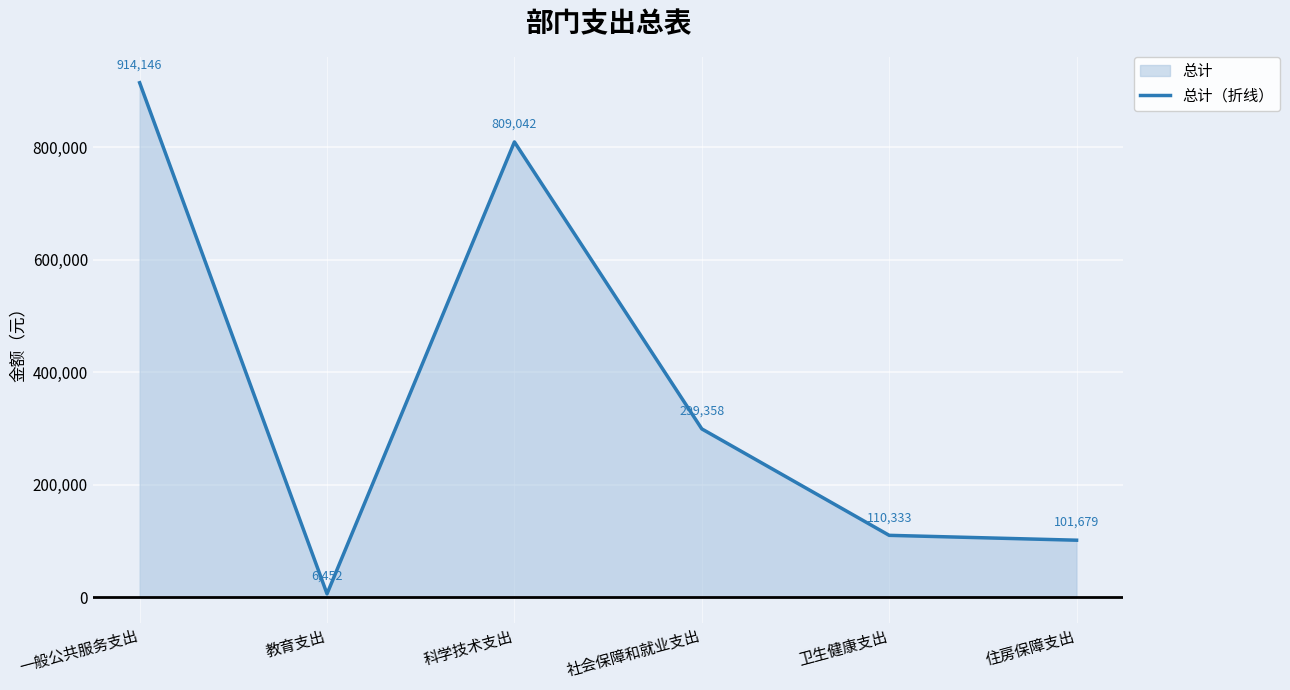

The chart shows a value of 132749 at 住房保障支出. True or false?

False